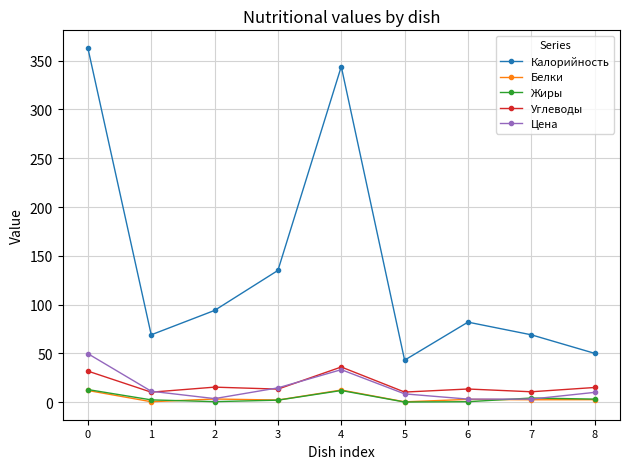

What is the maximum value for Углеводы?

36.0